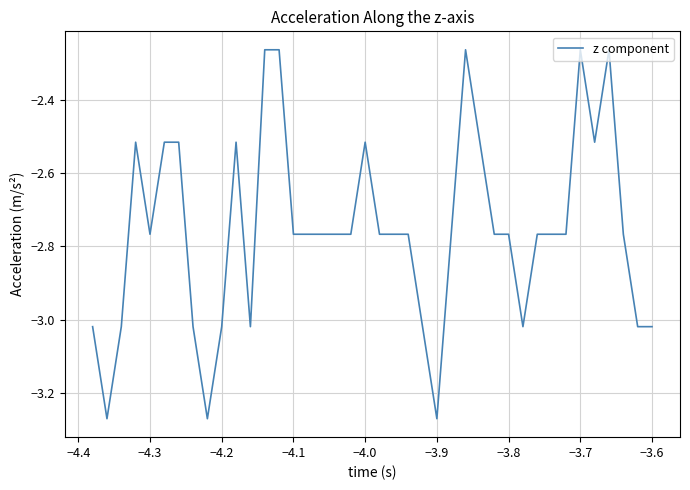

Is this an area chart (filled region under the line)?

No